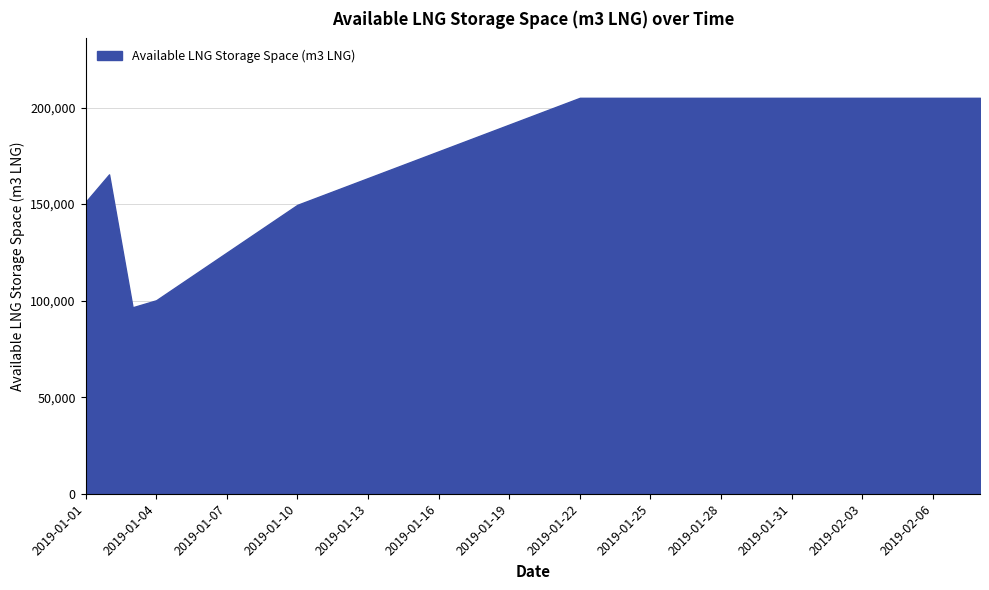

Reading right to left, extract all data points from this chart.

205056	205056	205056	205056	205056	205056	205056	205056	205056	205056	205056	205056	205056	205056	205056	205056	205056	205056	200439	195821	191204	186587	181969	177352	172735	168118	163500	158883	154266	149648	141411	133173	124935	116698	108460	100222	96602	165405	151097